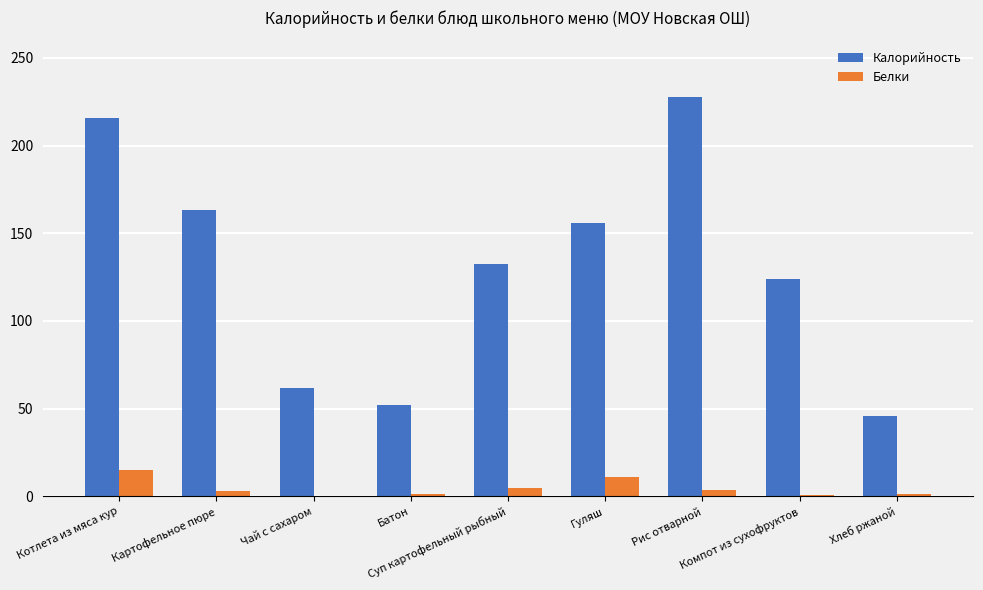

What is the highest value of the Белки series?

14.9